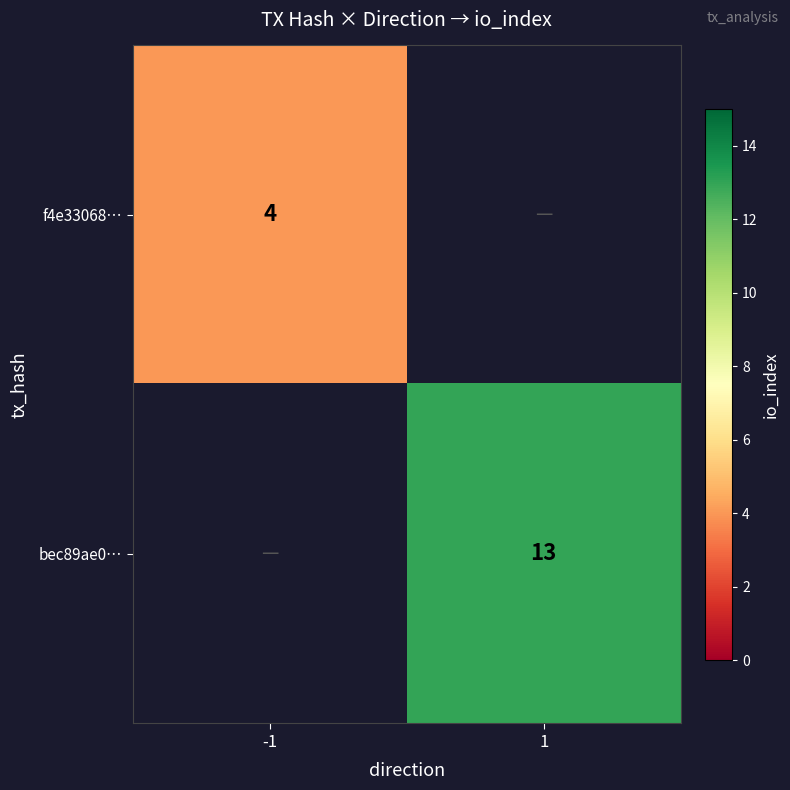

The value of bec89ae0… at 1 is 13. True or false?

True